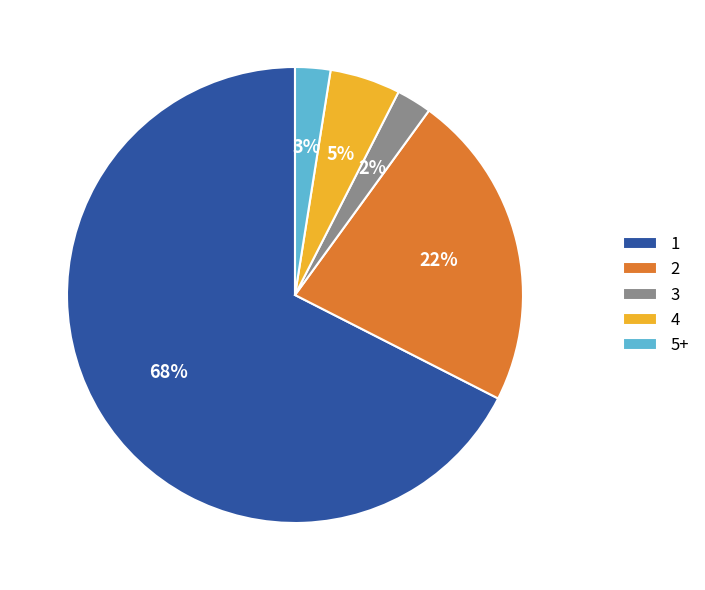

Is there a majority slice in this chart?

Yes